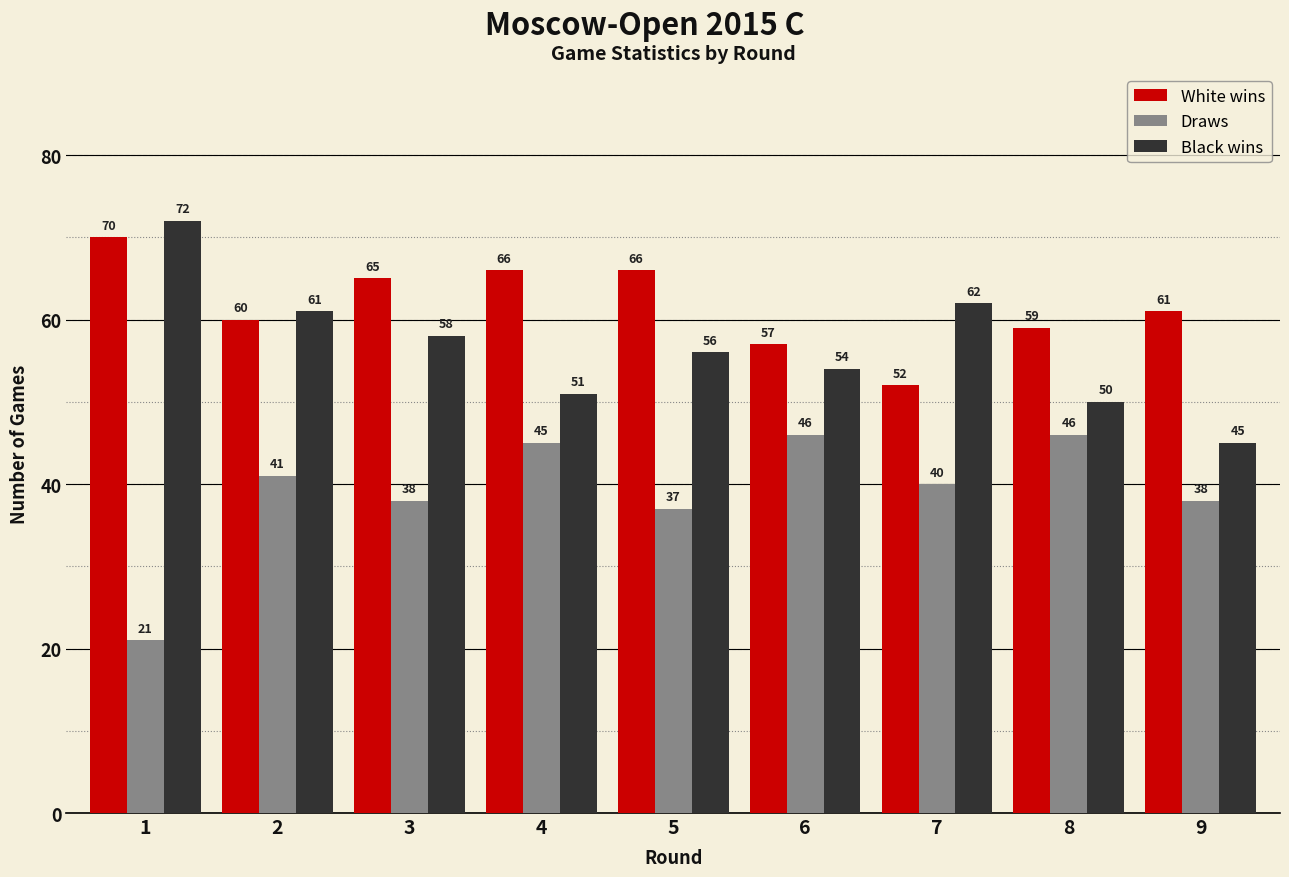

Rank the series by their maximum value, from highest to lowest.

Black wins, White wins, Draws